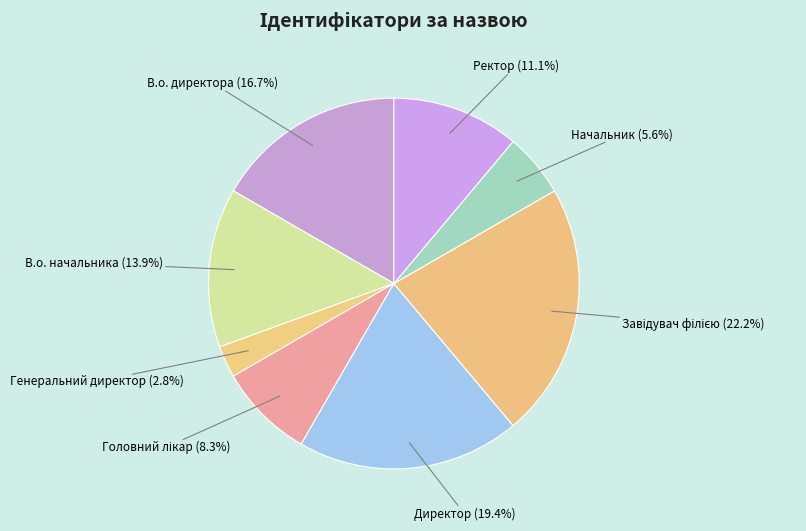

Which has a higher value, Ректор or Директор?

Директор